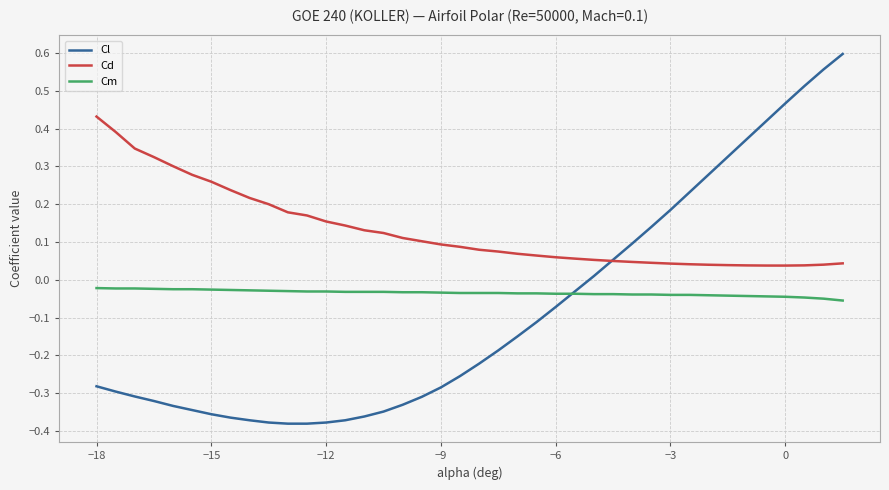

What are all the series names shown in the legend?

Cl, Cd, Cm